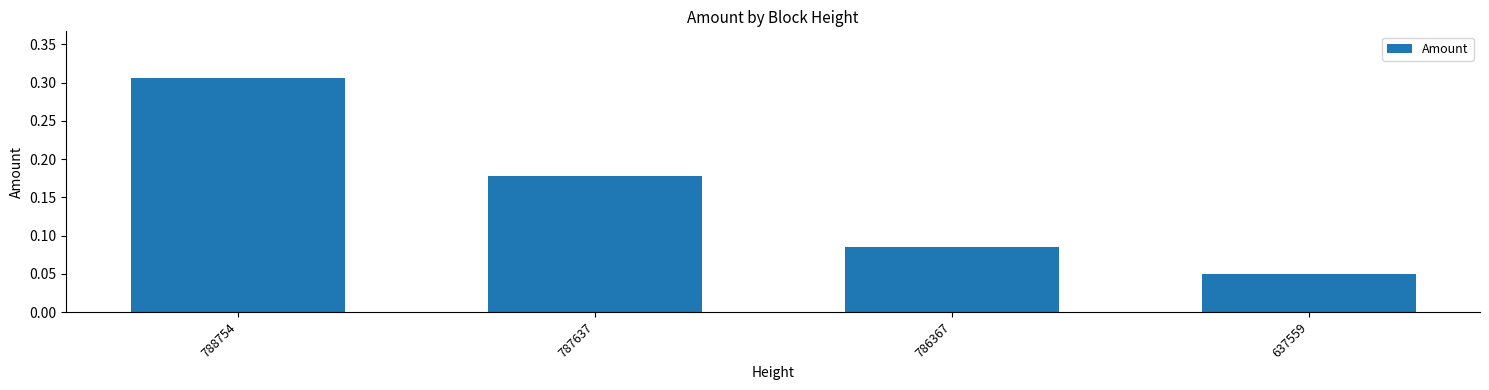

Count the values in the range 0 to 1.

4